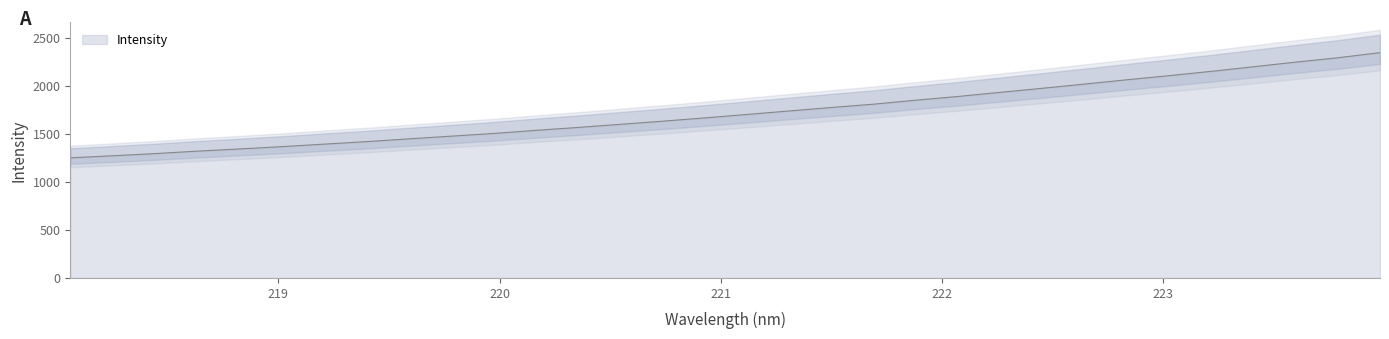

List the labels in order of value, smallest first.

218.0596, 218.2508, 218.442, 218.6332, 218.8244, 219.0156, 219.2067, 219.3979, 219.589, 219.7801, 219.9712, 220.1623, 220.3533, 220.5444, 220.7354, 220.9264, 221.1174, 221.3083, 221.4993, 221.6902, 221.8812, 222.0721, 222.263, 222.4538, 222.6447, 222.8355, 223.0264, 223.2172, 223.408, 223.5987, 223.7895, 223.9802